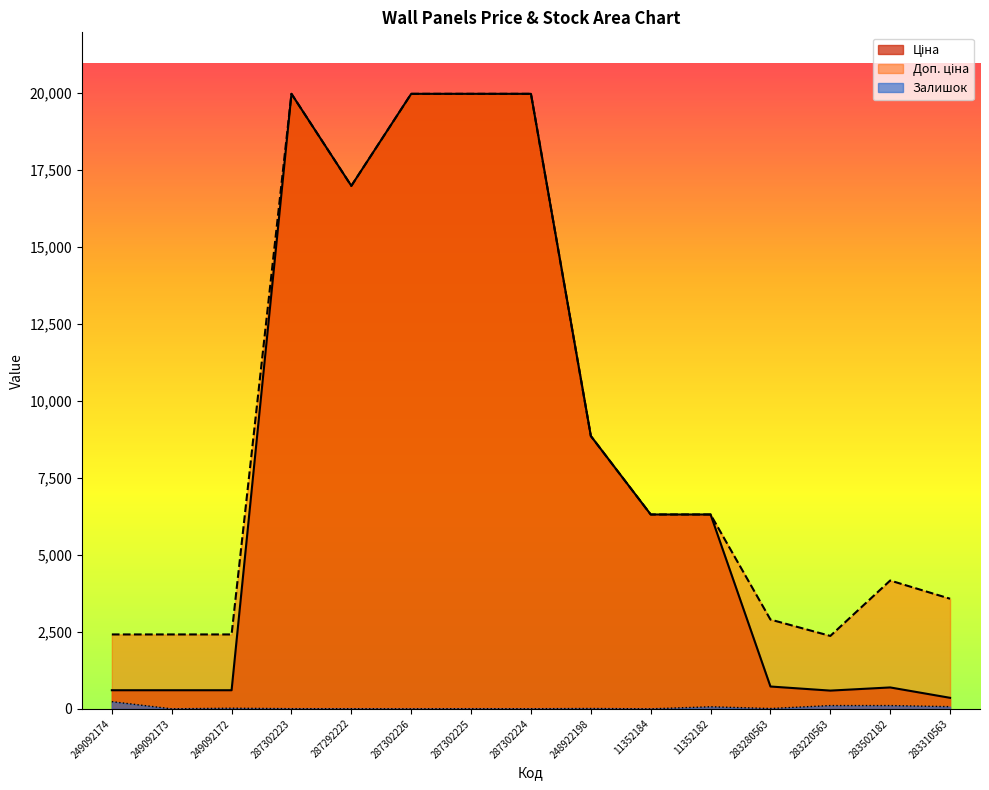

True or false: Залишок has a value of 404.4 at 249092174.

False